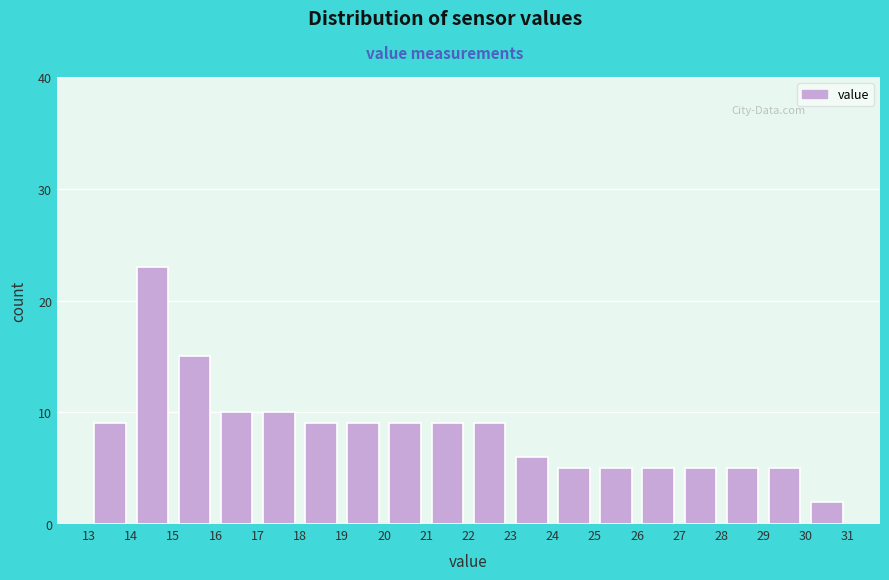

Which range on the x-axis has the tallest bar?

14 to 15